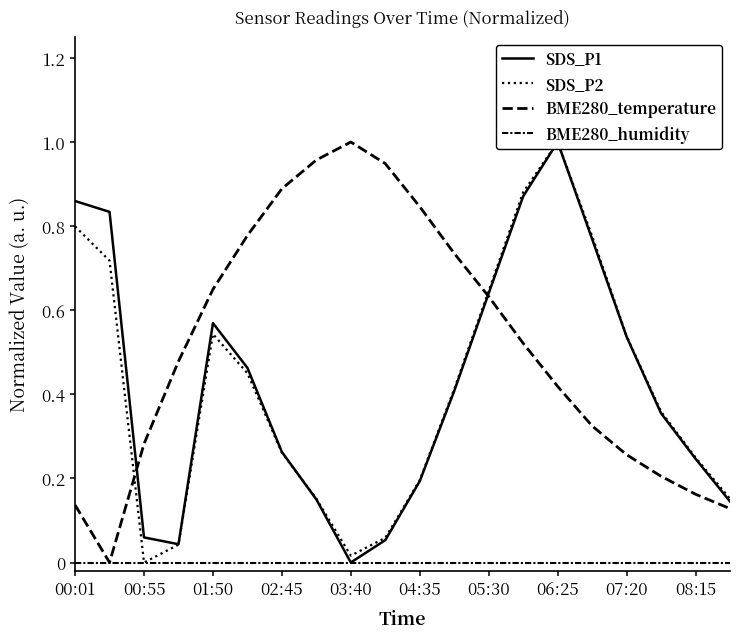

True or false: SDS_P1 and SDS_P2 intersect in this chart.

True